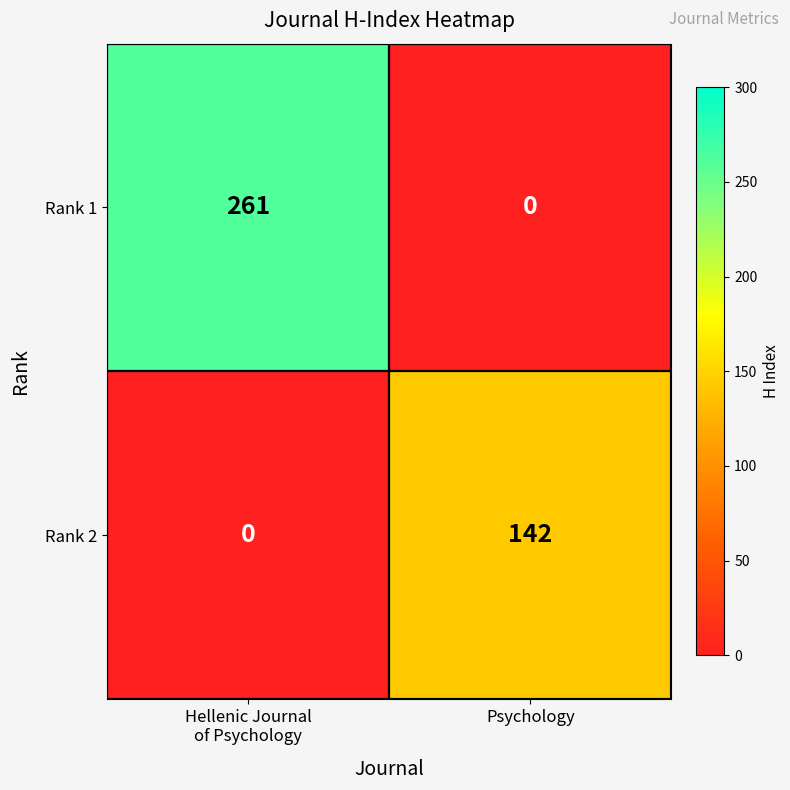

Between Hellenic Journal
of Psychology and Psychology, which series saw the biggest shift?

Rank 1